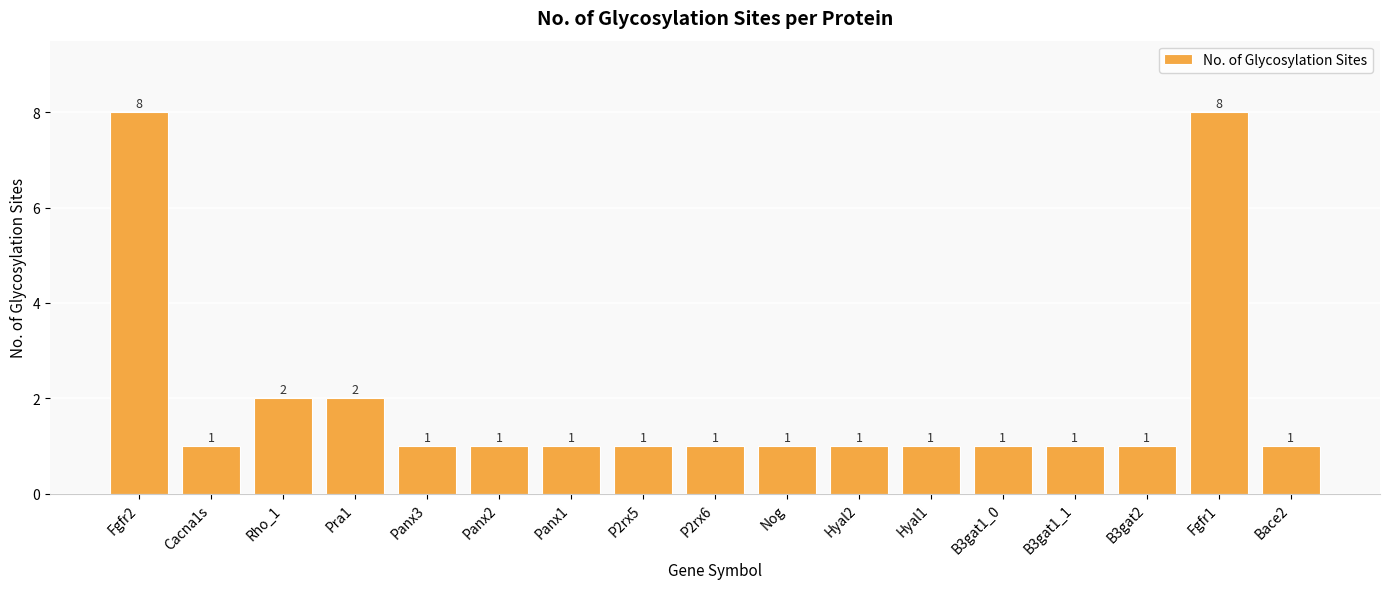

What is the maximum value shown in the chart?

8